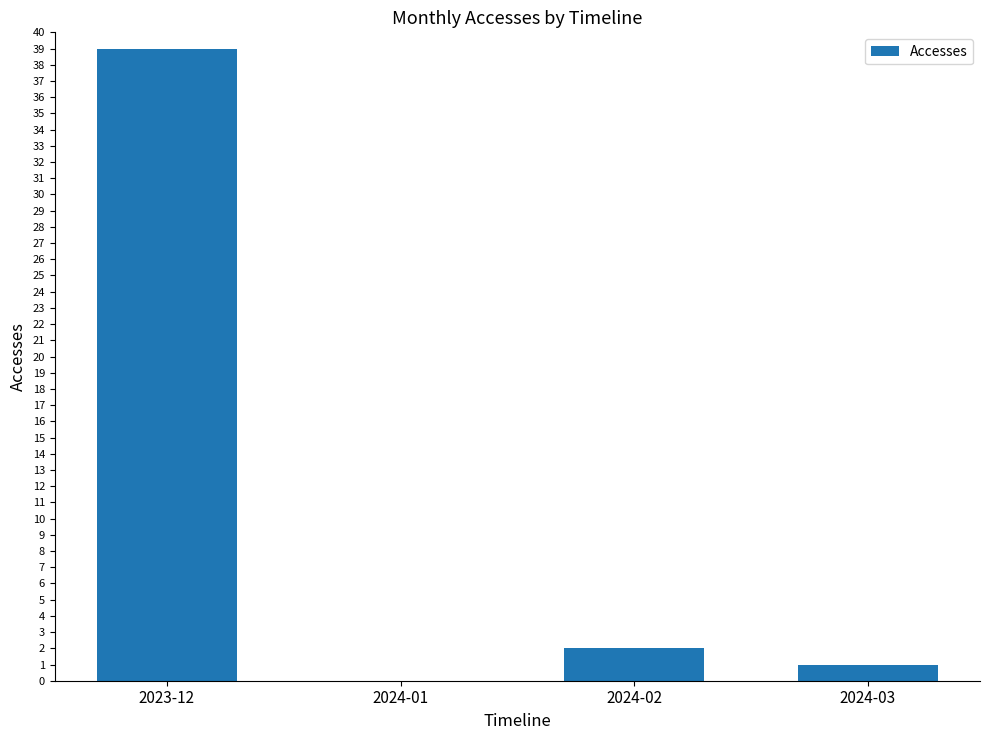

The chart shows a value of 4 at 2024-02. True or false?

False